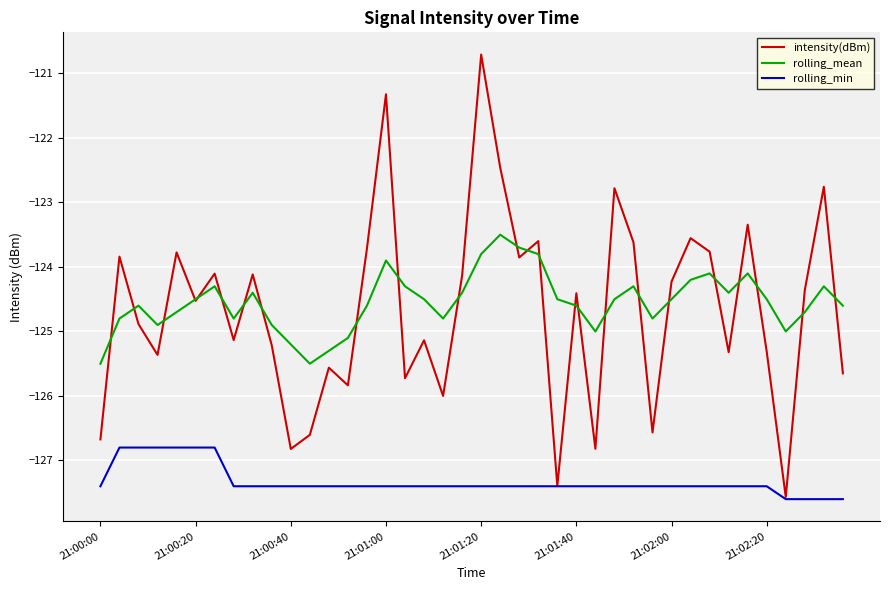

What is the difference between the maximum and second lowest values in the rolling_mean series?

2.0